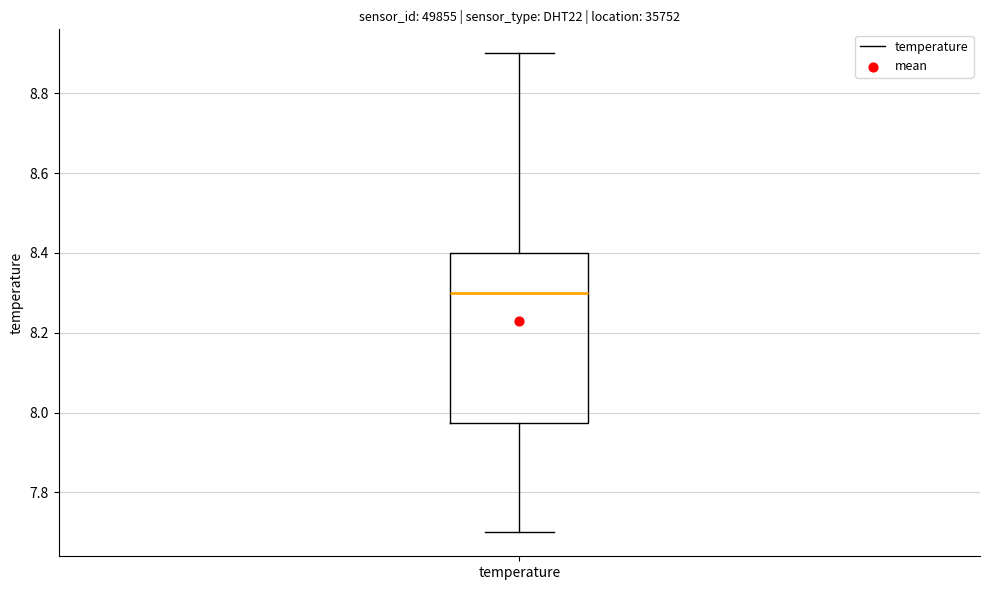

Read this box plot against the y-axis: the position of the median line, the range covered by the box, and the ends of both whiskers. The values are not printed on the chart, so give them approximately, as read against the axis.

median 8.30, box 7.98 to 8.40, whiskers 7.70 to 8.90